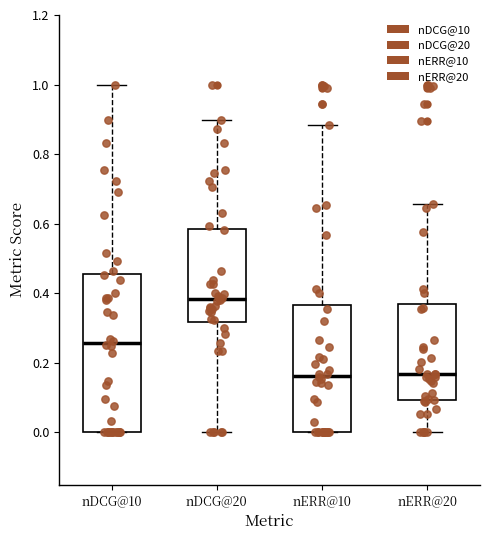

Reading left to right, read every box against the y-axis: the position of its median line, the range the box covers, and the ends of its whiskers. The values are not printed on the chart, so give them approximately, as read against the axis.

nDCG@10: median 0.26, box 0.00 to 0.46, whiskers 0.00 to 1.00
nDCG@20: median 0.38, box 0.32 to 0.58, whiskers 0.00 to 0.90
nERR@10: median 0.16, box 0.00 to 0.36, whiskers 0.00 to 0.88
nERR@20: median 0.16, box 0.10 to 0.36, whiskers 0.00 to 0.66